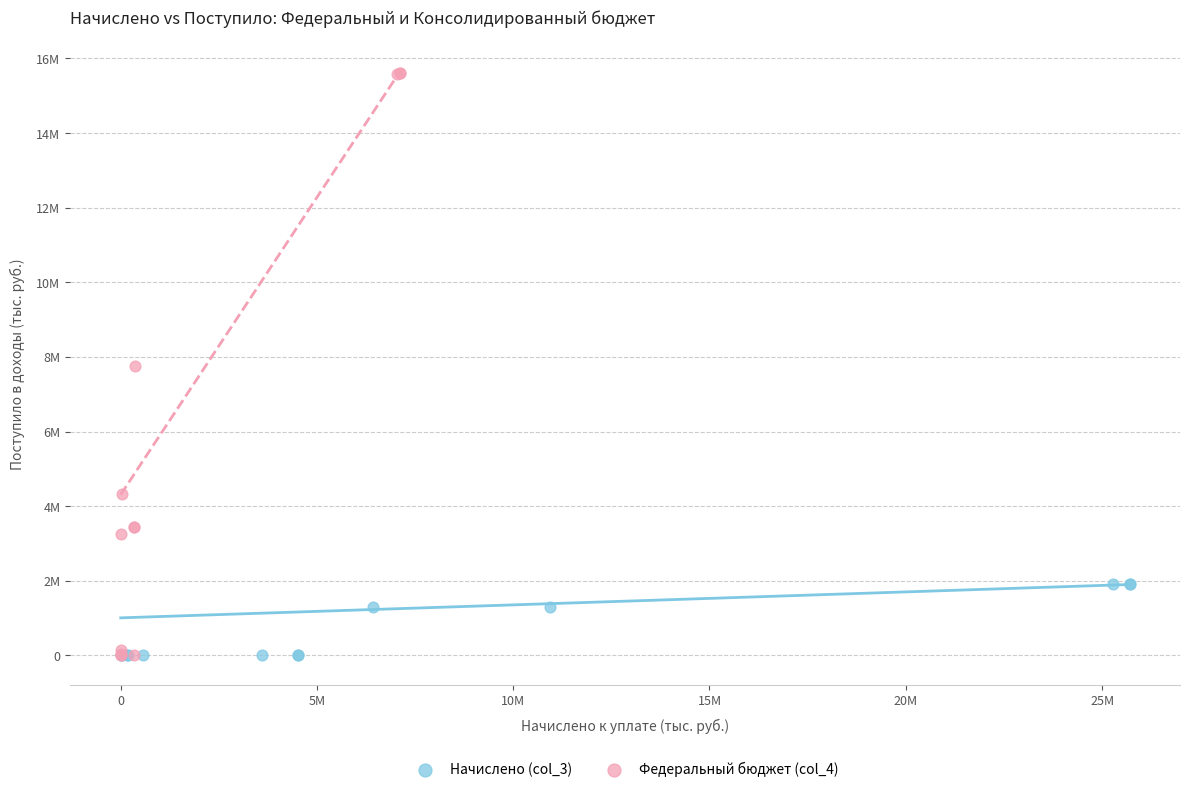

What are all the series names shown in the legend?

Начислено (col_3), Федеральный бюджет (col_4)